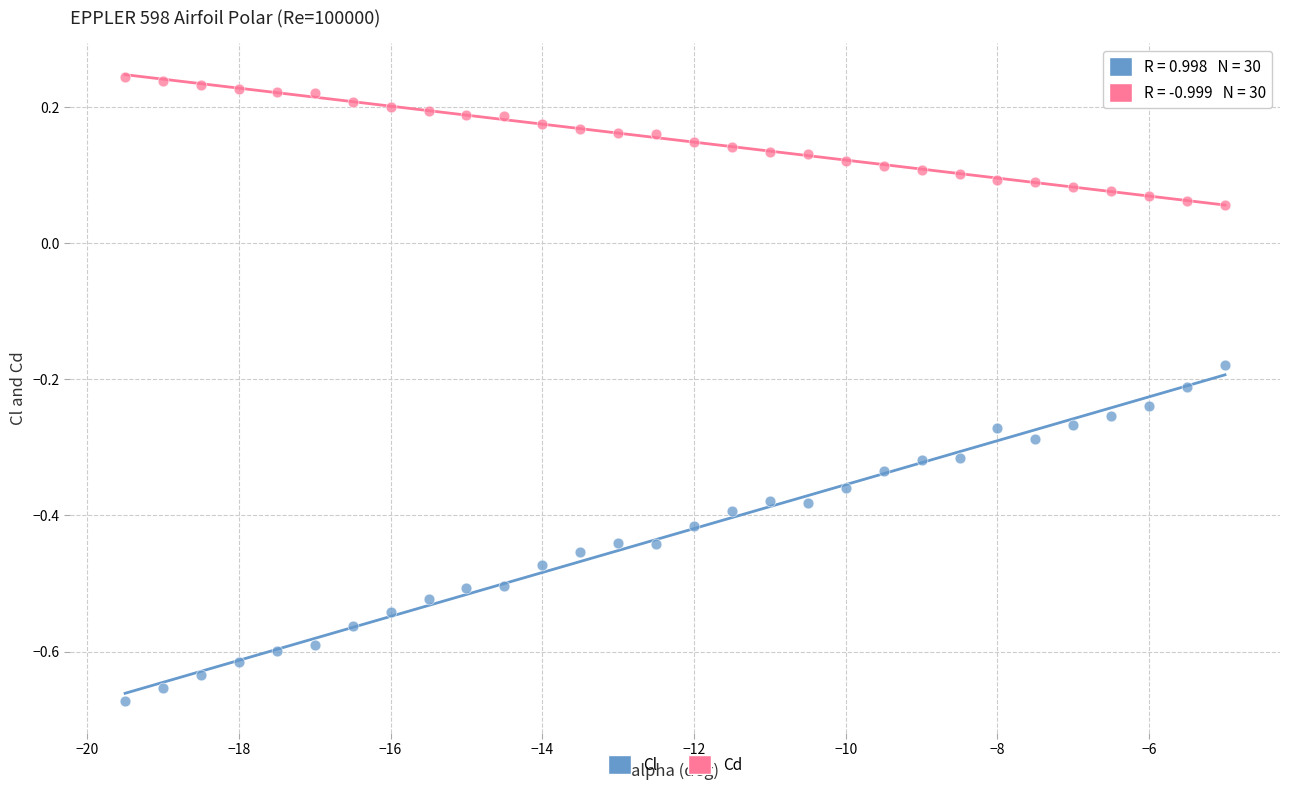

Which series reaches the minimum Y coordinate?

Cl